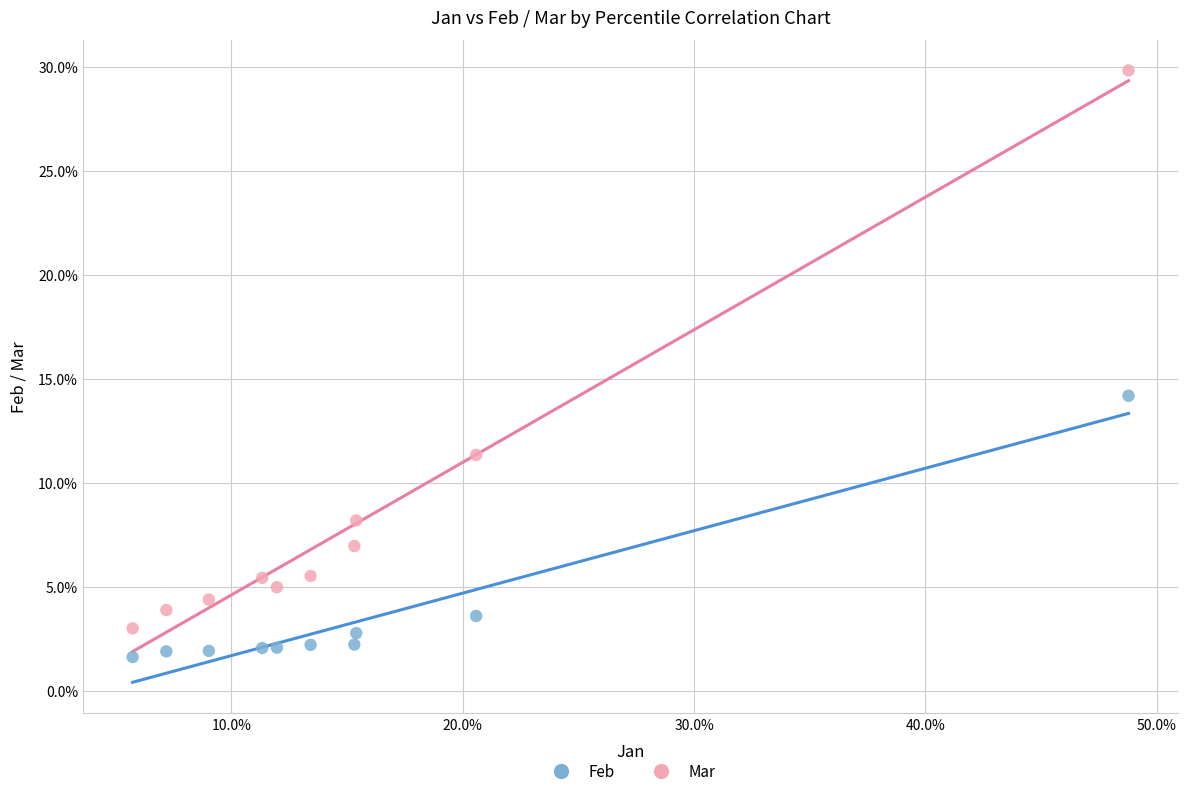

Which series contains the highest Y value?

Mar